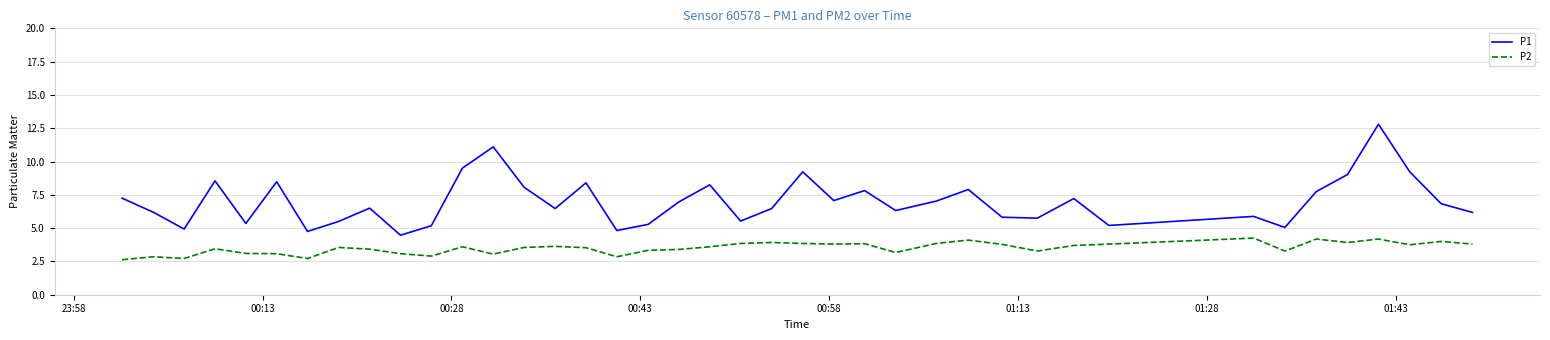

List the series in order of their peak value, highest first.

P1, P2